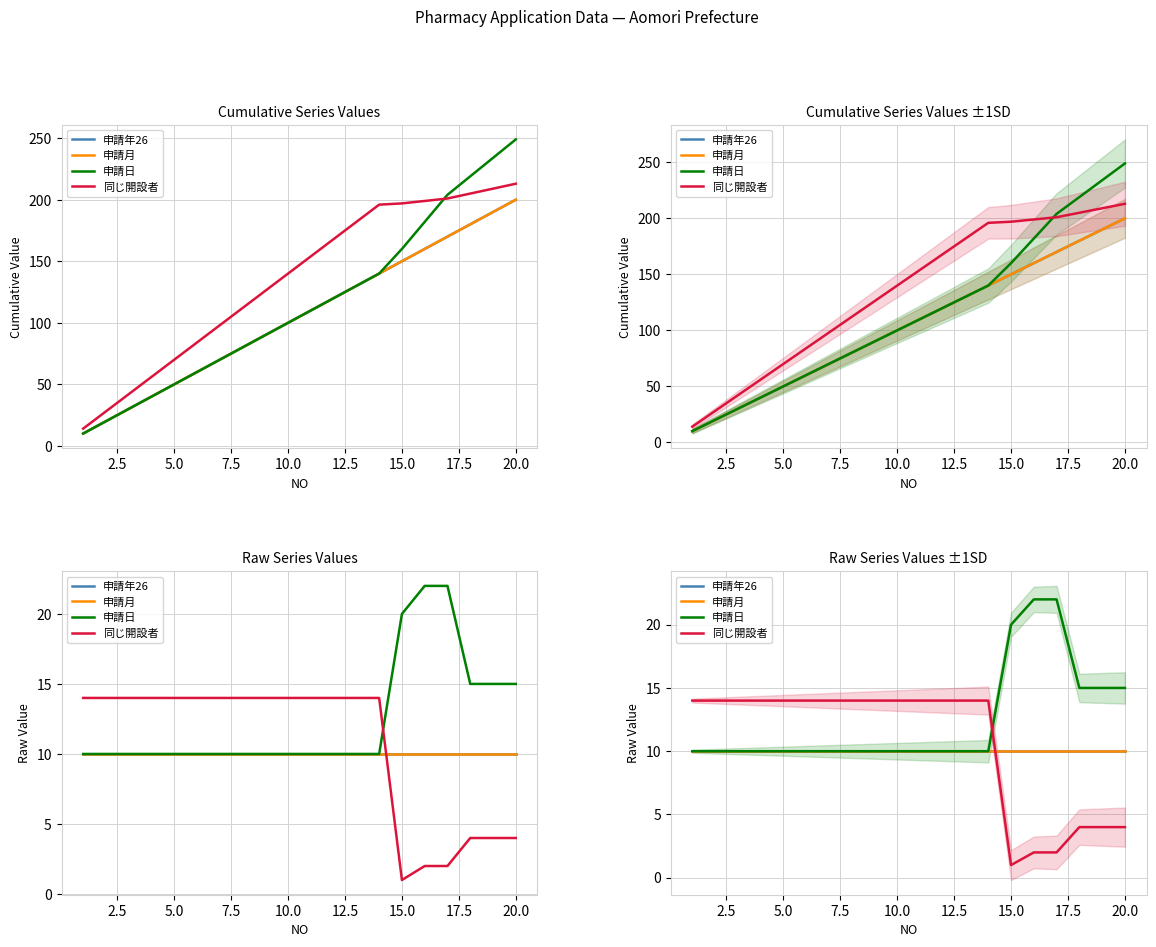

How many intersections are there between 同じ開設者 and 申請日?

1